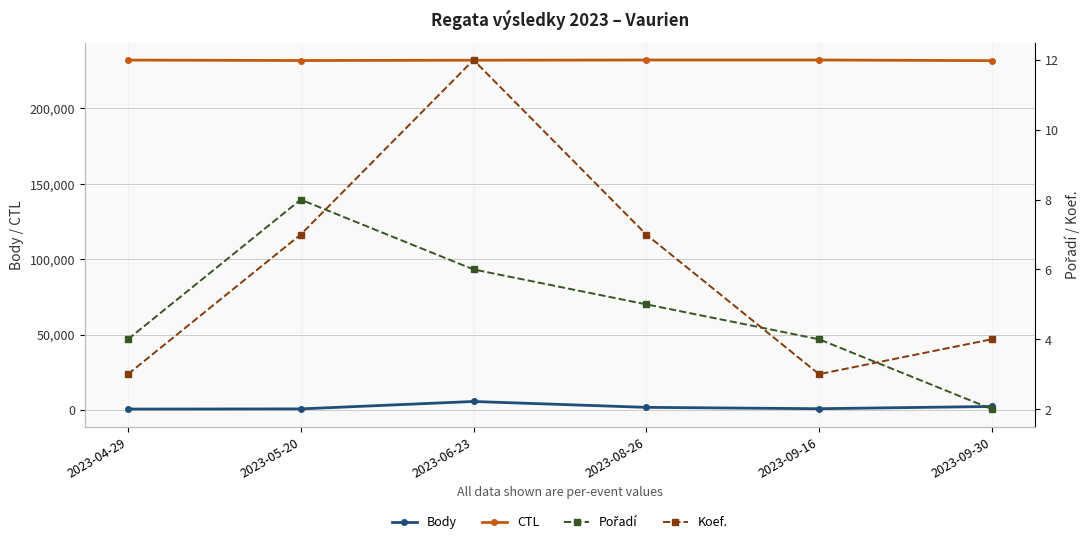

Which series ends up on top after the final intersection of Koef. and Pořadí?

Koef.